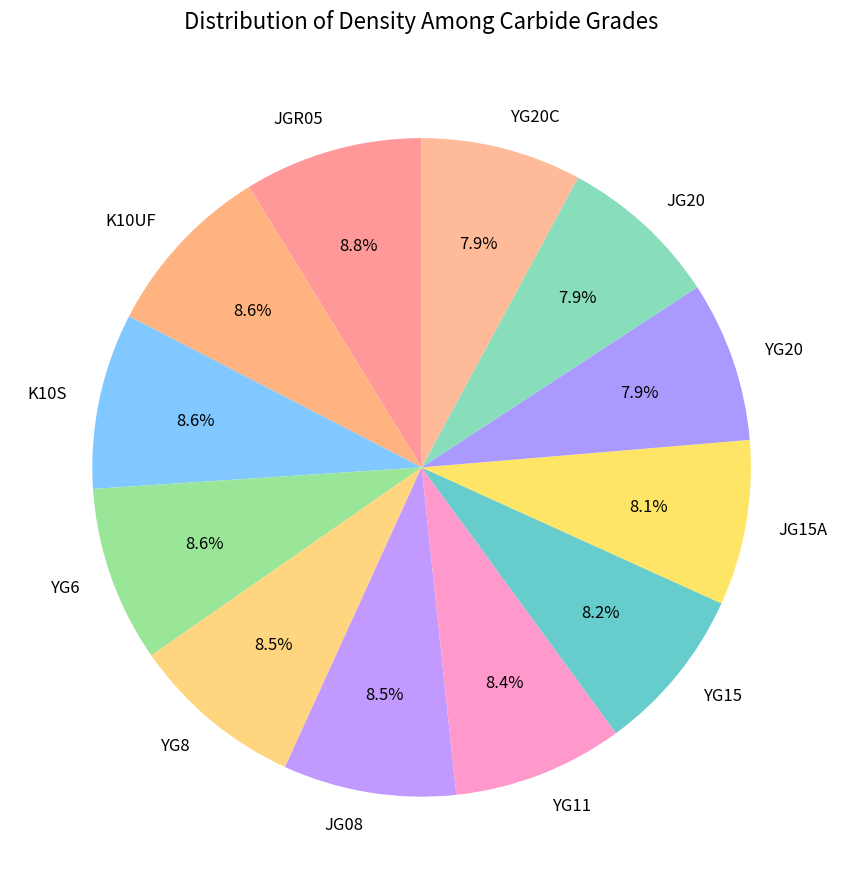

Does YG20C account for over 50% of the chart?

No